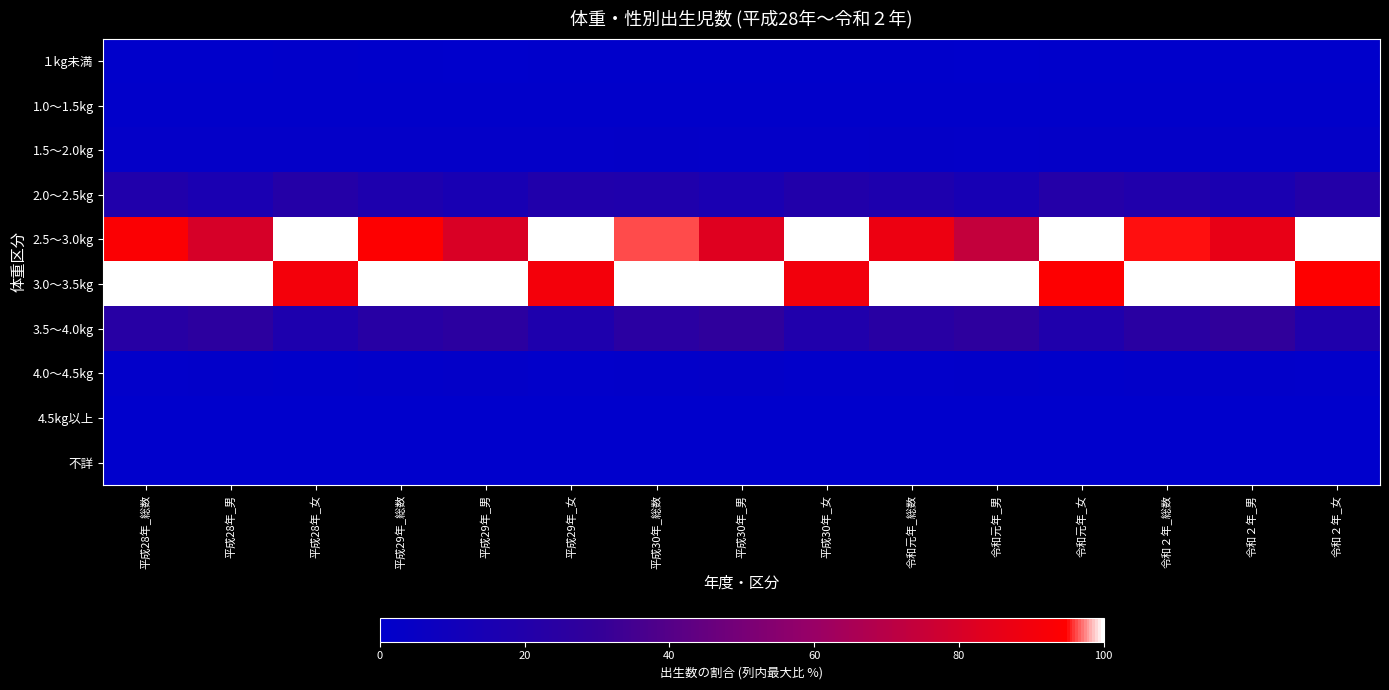

Rank the series at 平成30年_総数 from highest to lowest value.

3.0～3.5kg, 2.5～3.0kg, 3.5～4.0kg, 2.0～2.5kg, 1.5～2.0kg, 4.0～4.5kg, 1.0～1.5kg, １kg未満, 4.5kg以上, 不詳